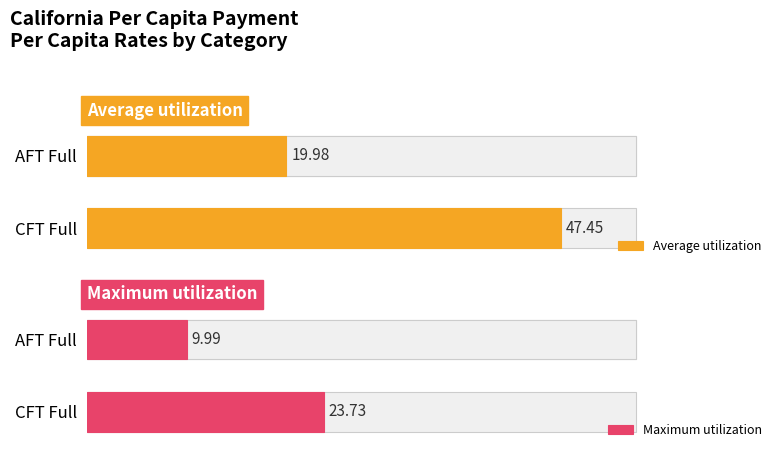

True or false: Average utilization has a value of 47.5 at CFT Full.

True